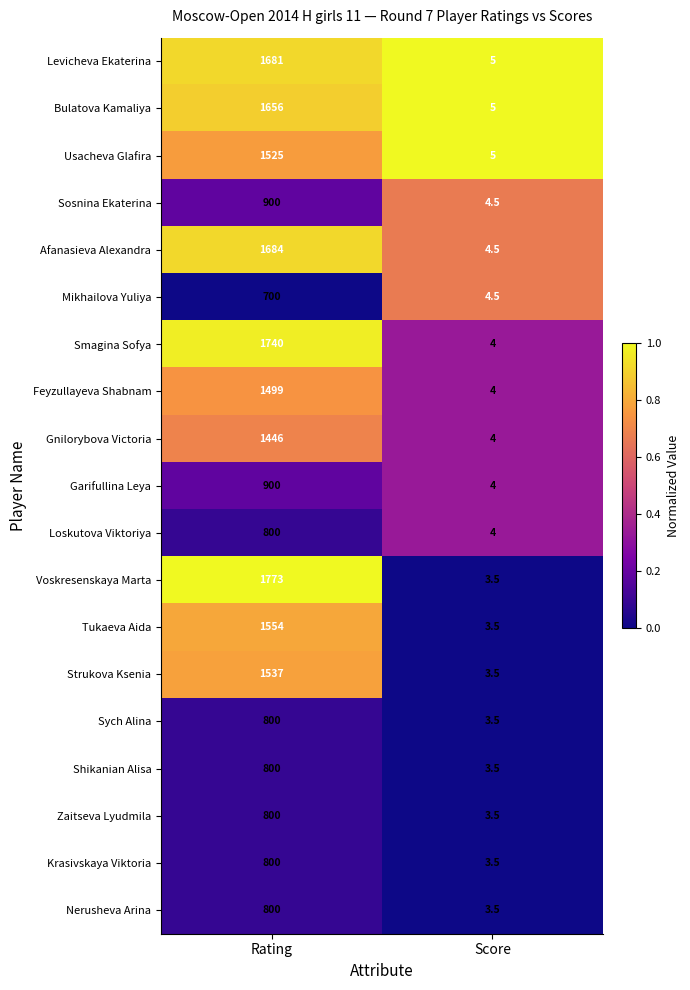

How many values in the Loskutova Viktoriya series are below 800?

1